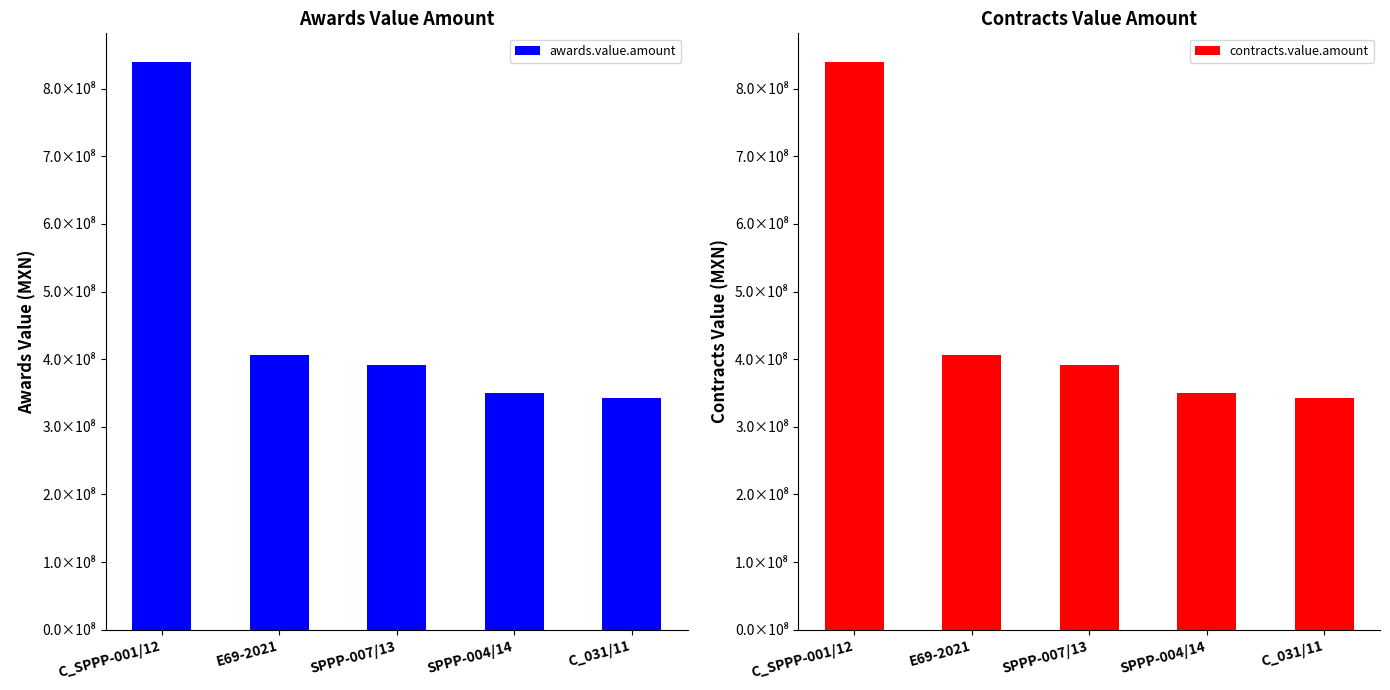

How many bars are there in each group?

2